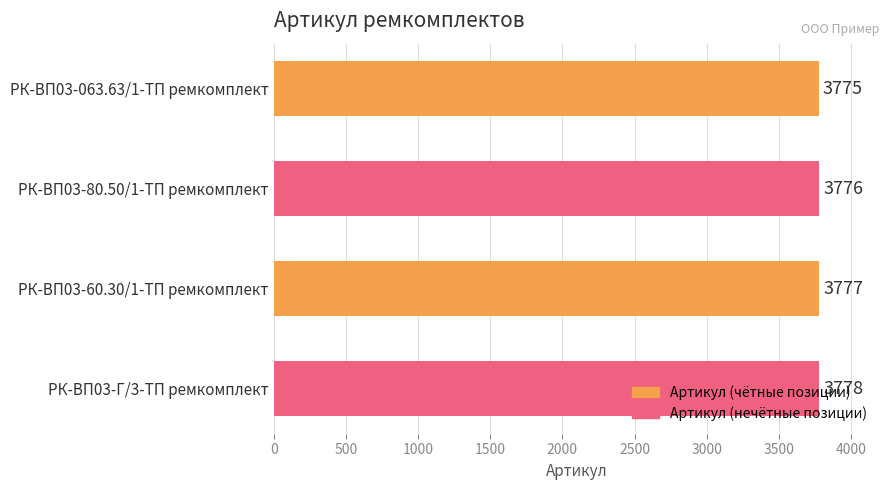

What is the smallest value displayed?

3775